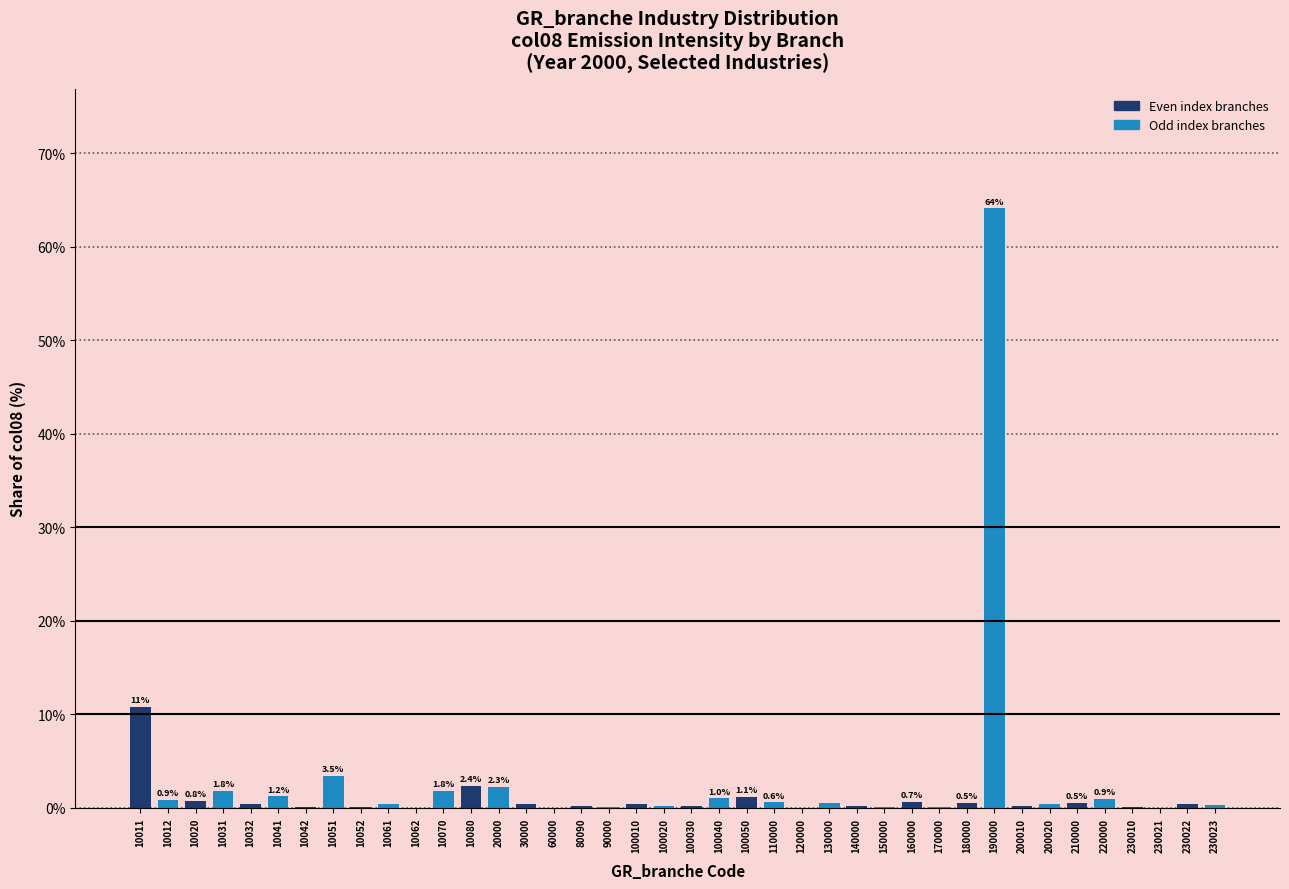

At which category does the chart reach its peak across all series?

190000